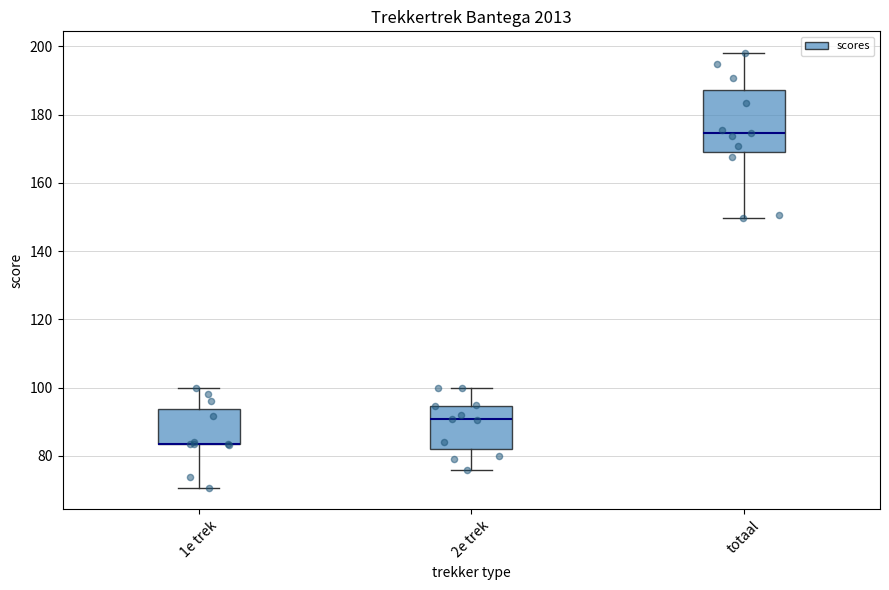

Where is the lower edge of the box for totaal on the y-axis? The values are not printed on the chart, so give them approximately, as read against the axis.

170